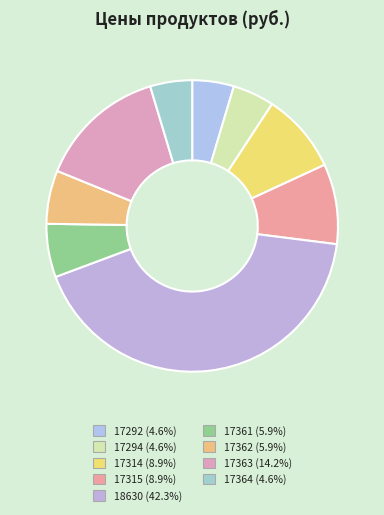

Which category has the smallest portion of the pie?

17292